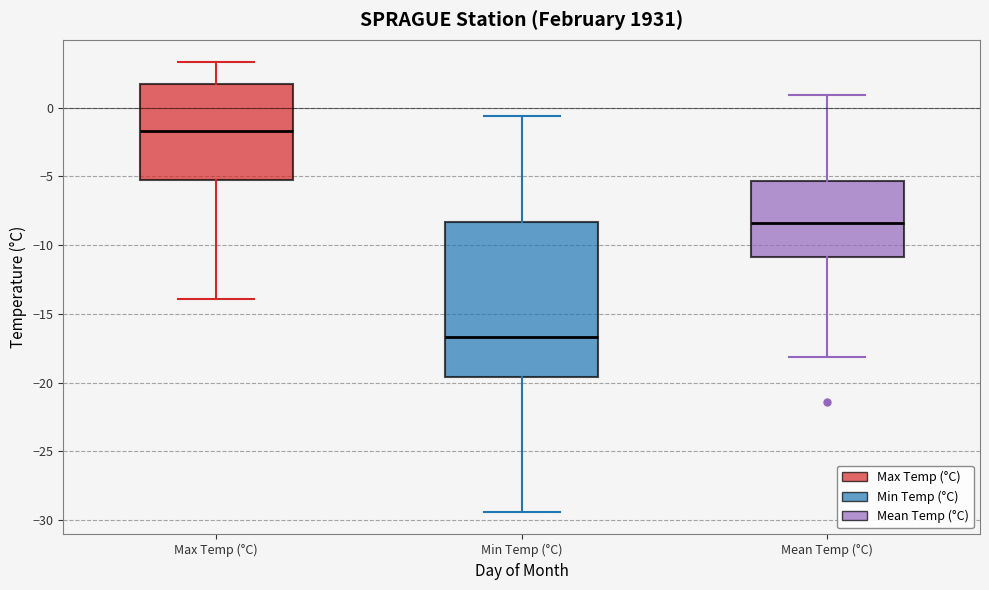

Reading left to right, read every box against the y-axis: the position of its median line, the range the box covers, and the ends of its whiskers. The values are not printed on the chart, so give them approximately, as read against the axis.

Max Temp (°C): median -1.5, box -5.5 to 1.5, whiskers -14.0 to 3.5
Min Temp (°C): median -16.5, box -19.5 to -8.5, whiskers -29.5 to -0.5
Mean Temp (°C): median -8.5, box -11.0 to -5.5, whiskers -18.0 to 1.0